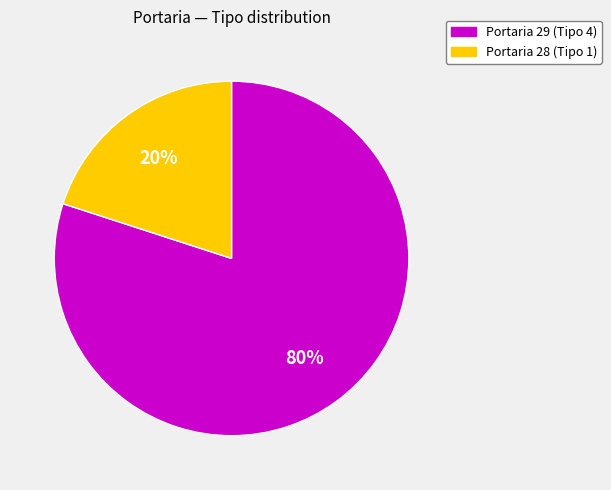

To the nearest percent, what is the average slice percentage?

50%